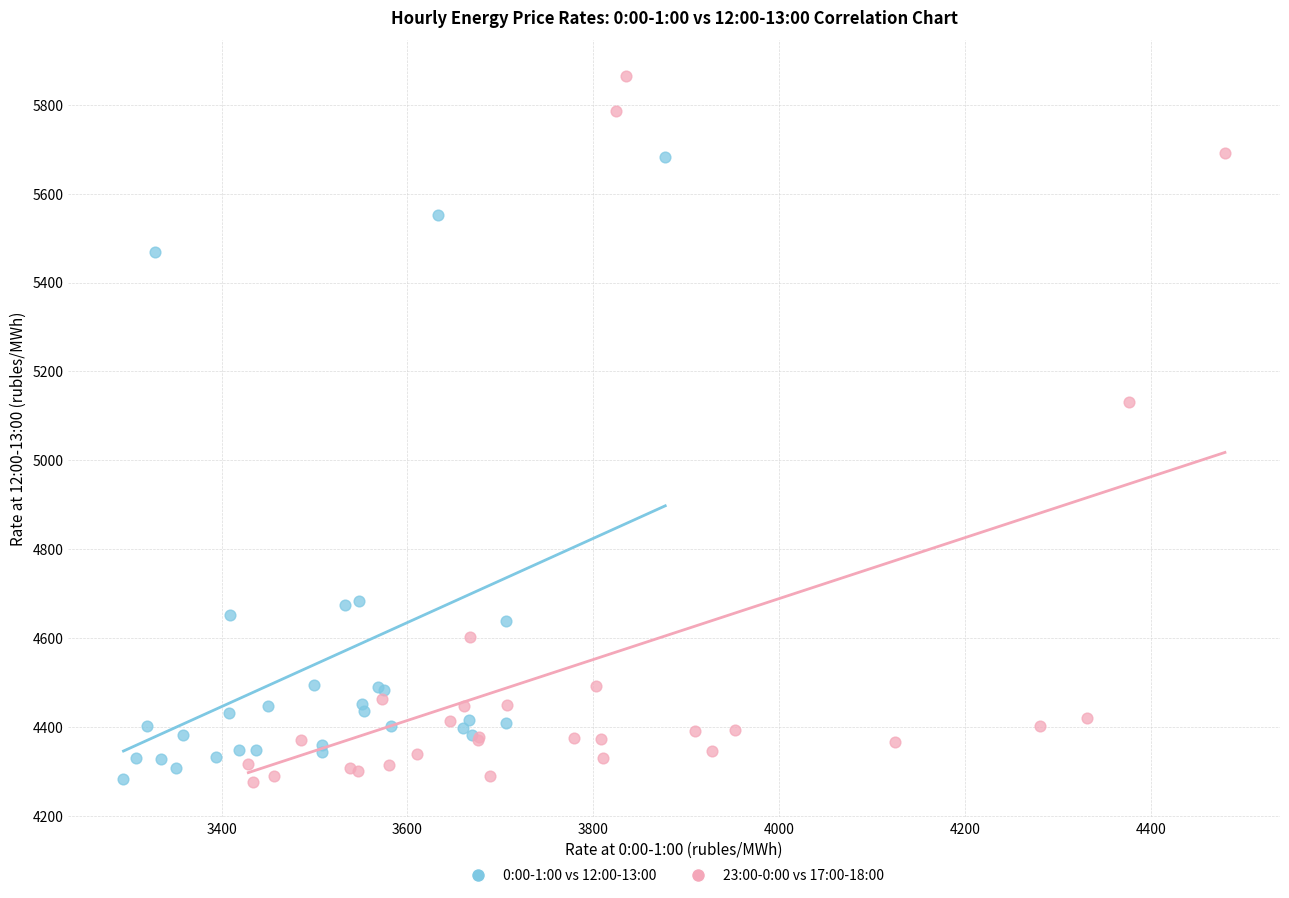

Which series reaches the maximum Y coordinate?

23:00-0:00 vs 17:00-18:00